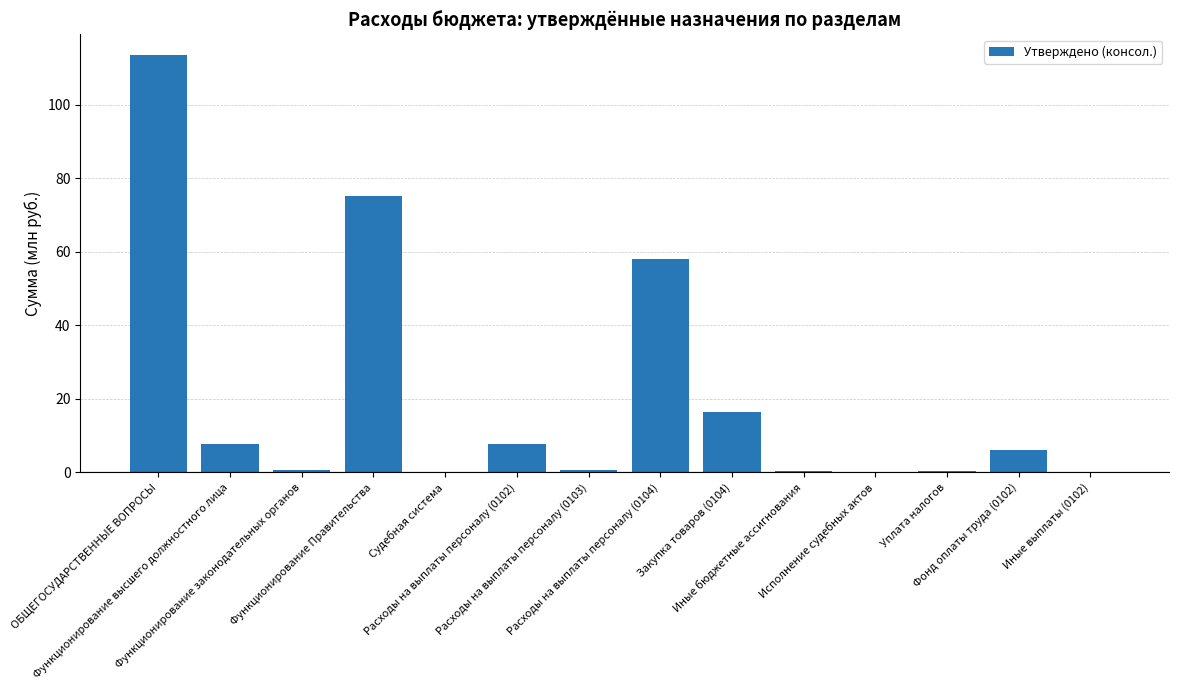

Are the bars horizontal?

No